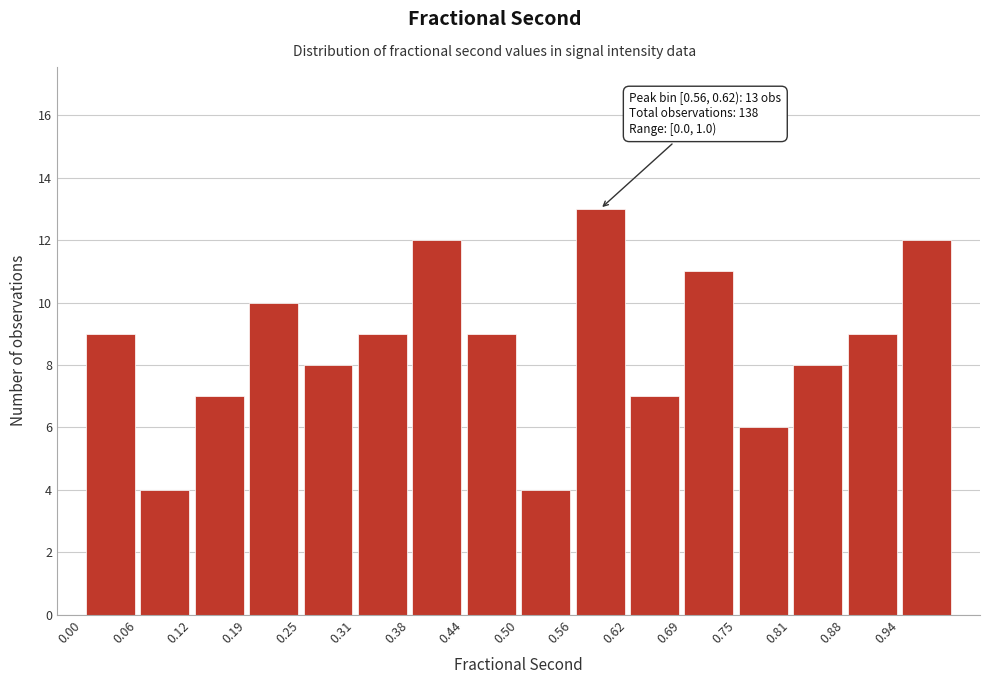

Over which range of the x-axis is the bar tallest?

0.56 to 0.63